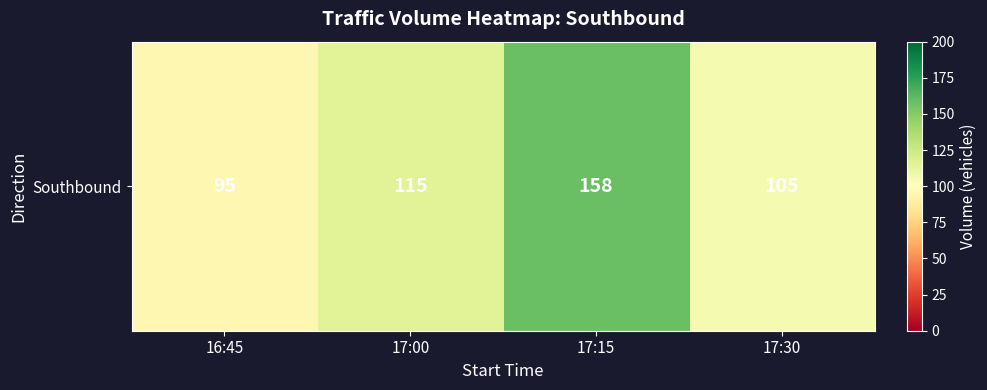

What is the average value?

118